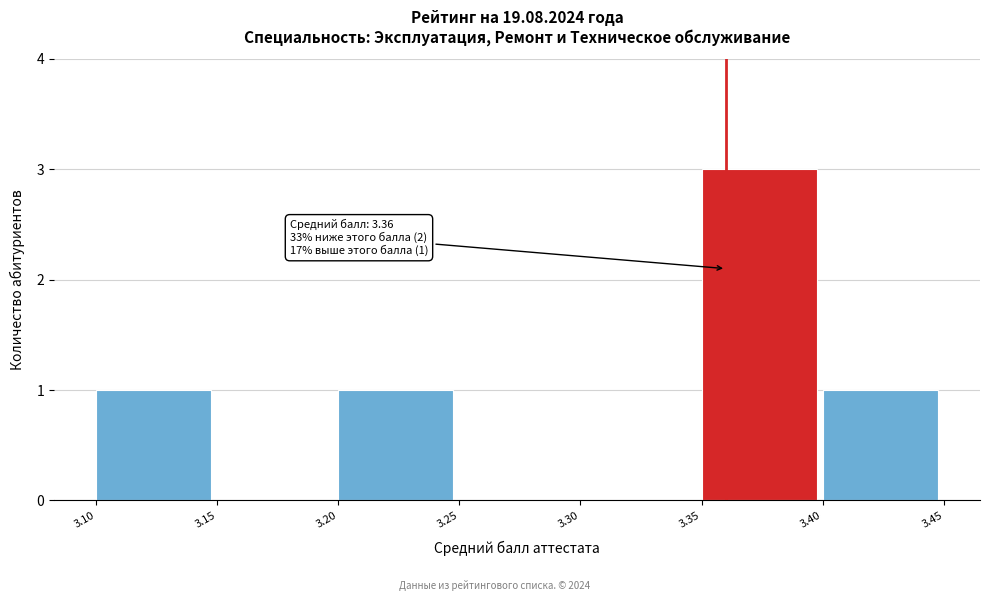

Over which range of the x-axis is the bar tallest?

3.35 to 3.40